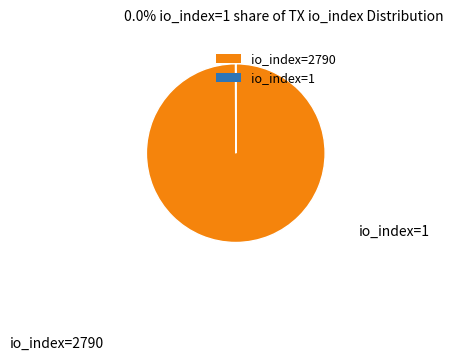

Which category accounts for the majority?

io_index=2790